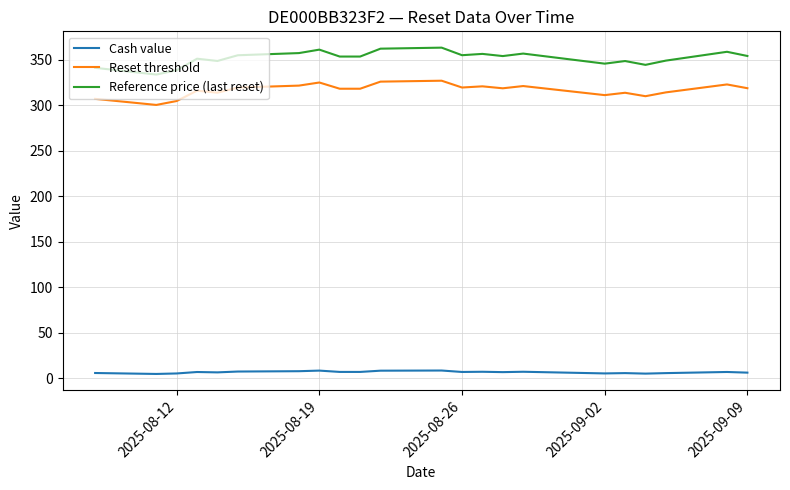

What are all the series names shown in the legend?

Cash value, Reset threshold, Reference price (last reset)